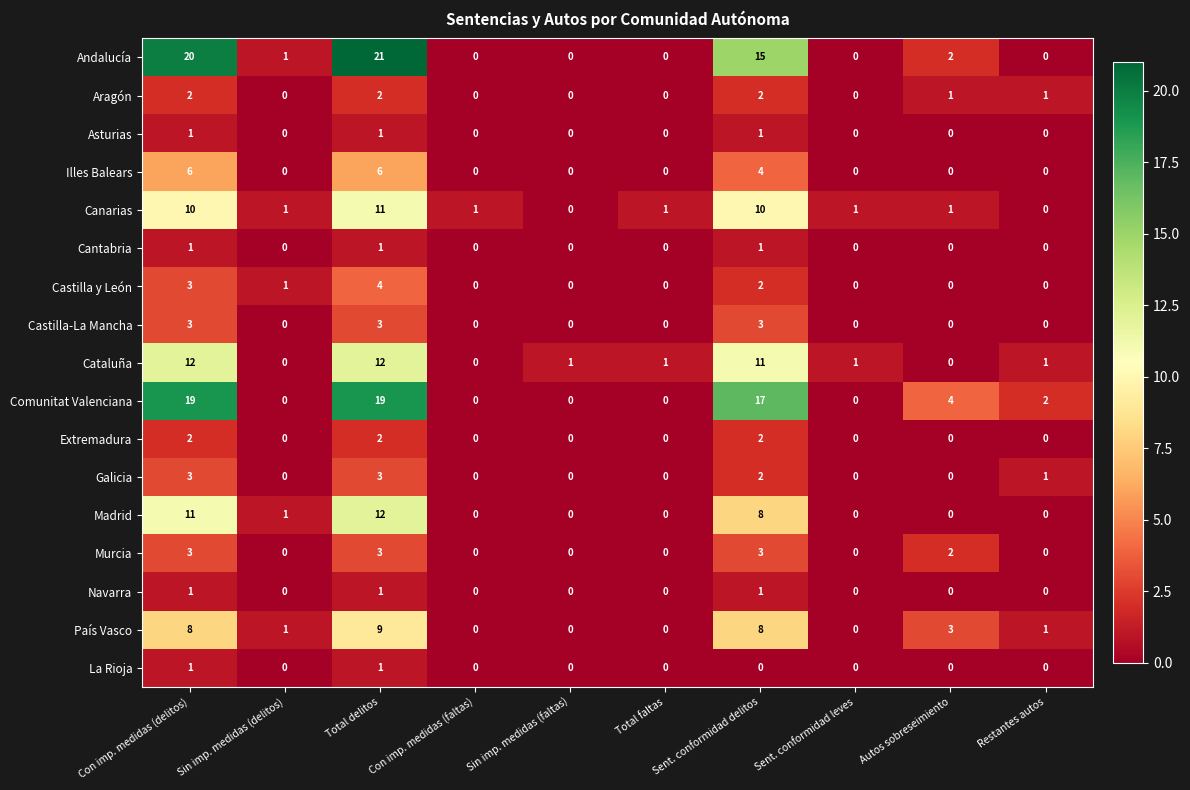

What is the greatest value displayed?

21